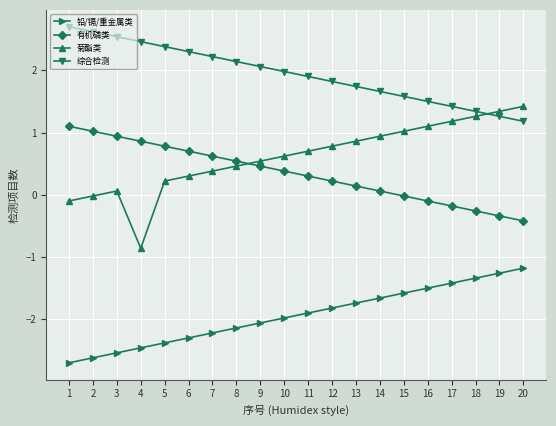

List the series in order of their peak value, highest first.

综合检测, 菊酯类, 有机磷类, 铅/镉/重金属类